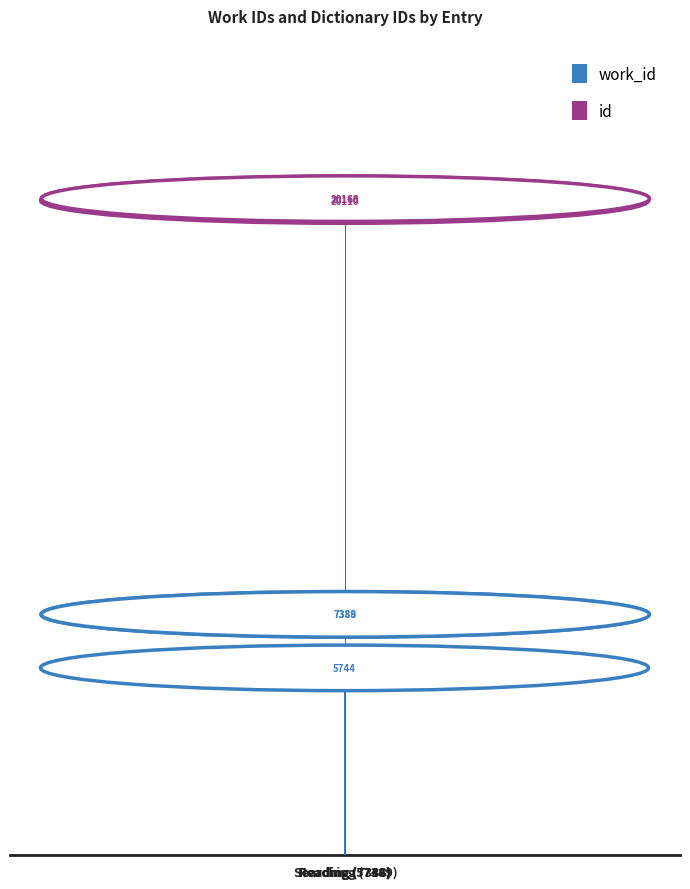

Reading left to right, what are all the values shown in this chart?

work_id: Reading (5744)=5744	Reading (7388)=7388	Searching (7389)=7389
id: Reading (5744)=20110	Reading (7388)=20160	Searching (7389)=20168